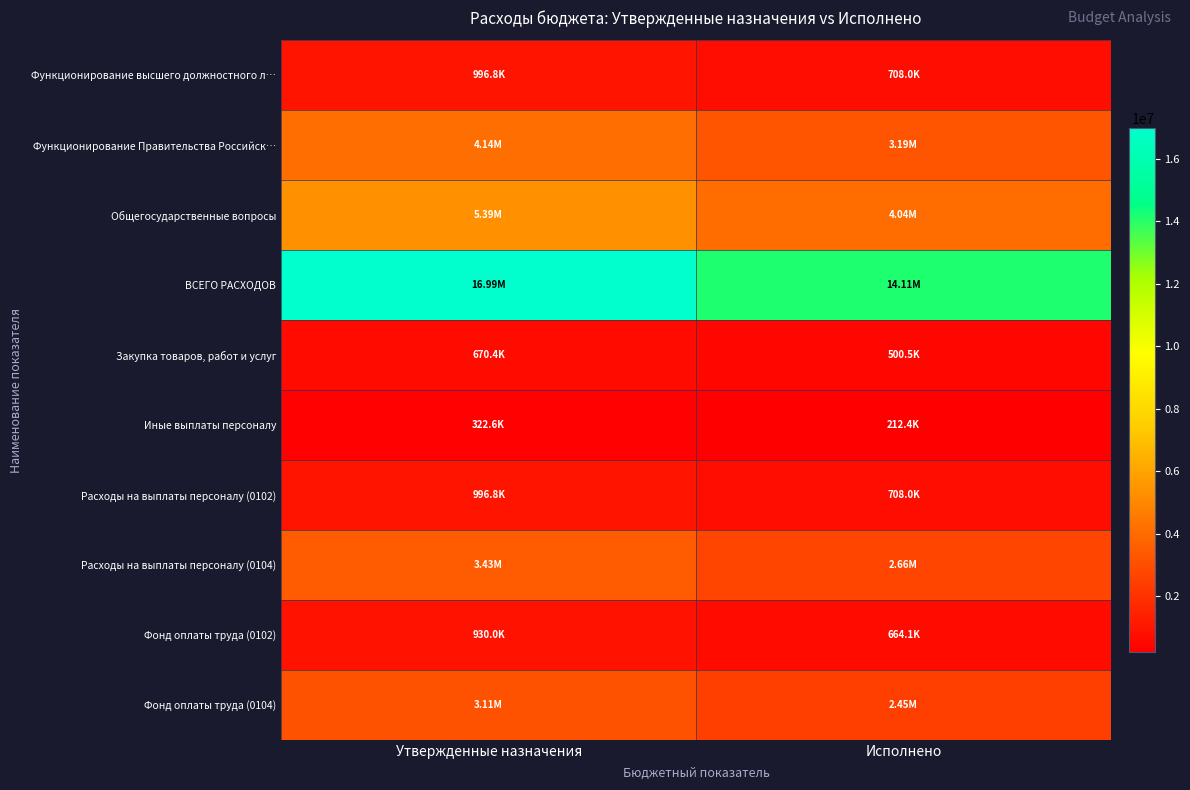

Which series changed the most between Утвержденные назначения and Исполнено?

ВСЕГО РАСХОДОВ